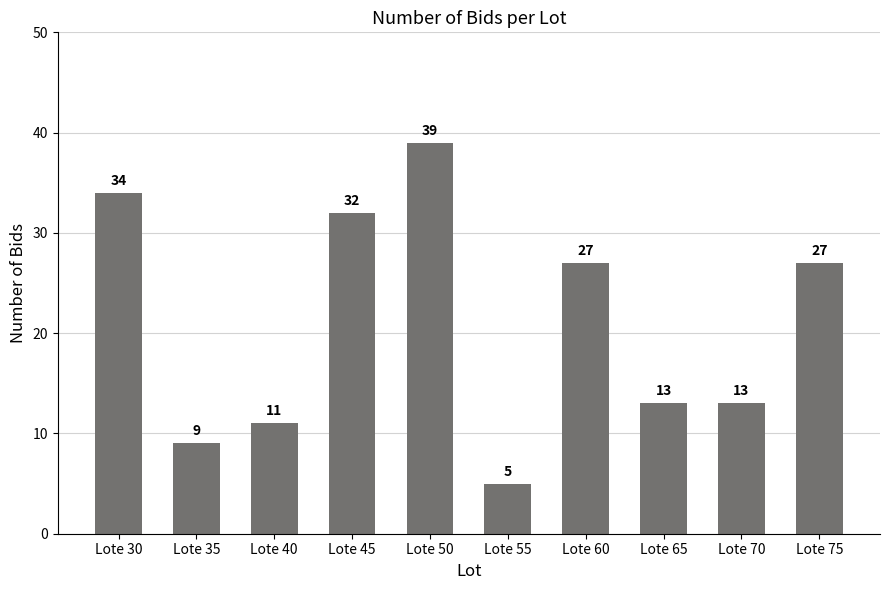

What is the greatest value displayed?

39